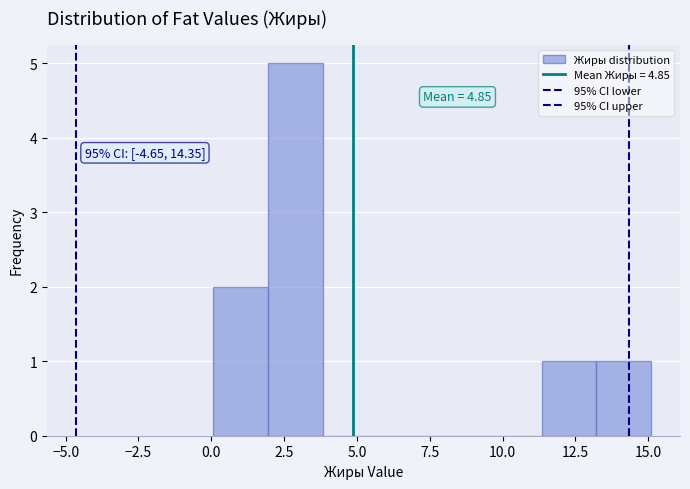

Read against the x-axis, roughly where is the centre of the tallest bar?

3.0